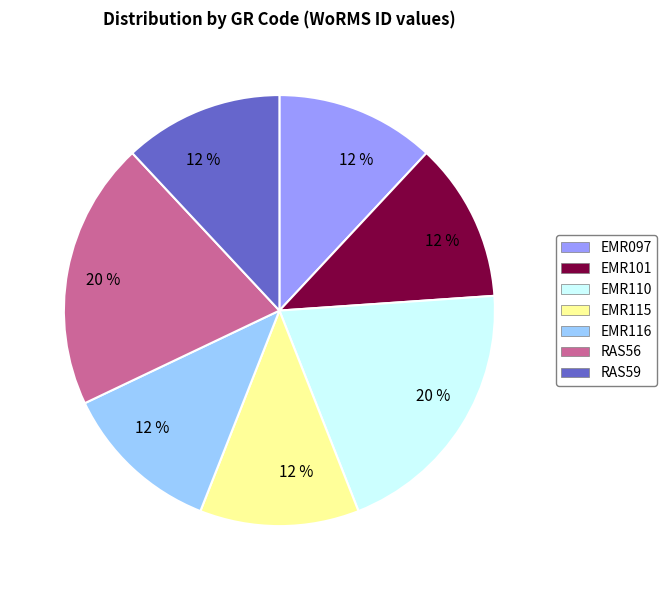

Is there a majority slice in this chart?

No